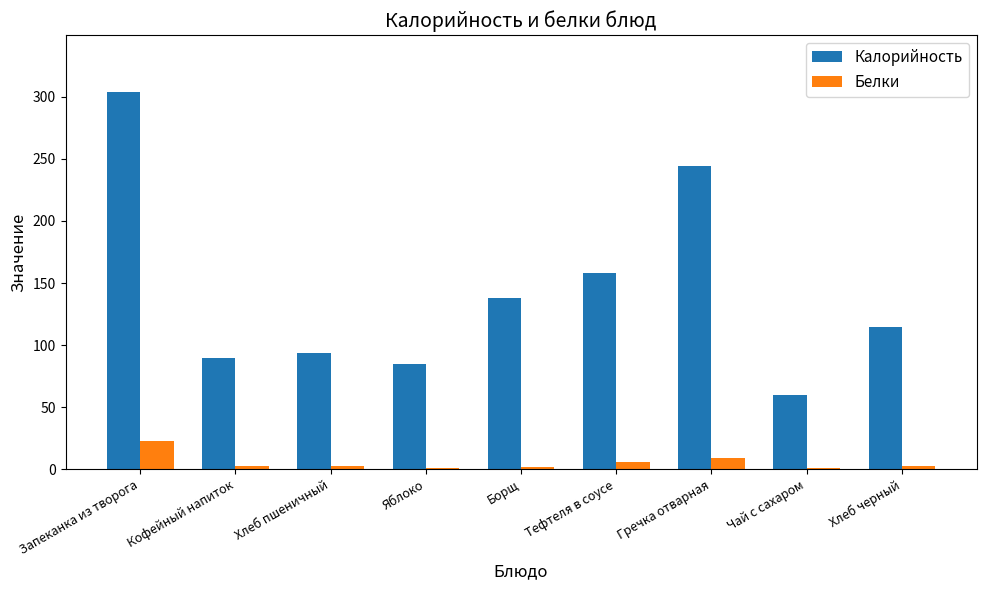

Is it true that Калорийность equals 51 at Кофейный напиток?

False